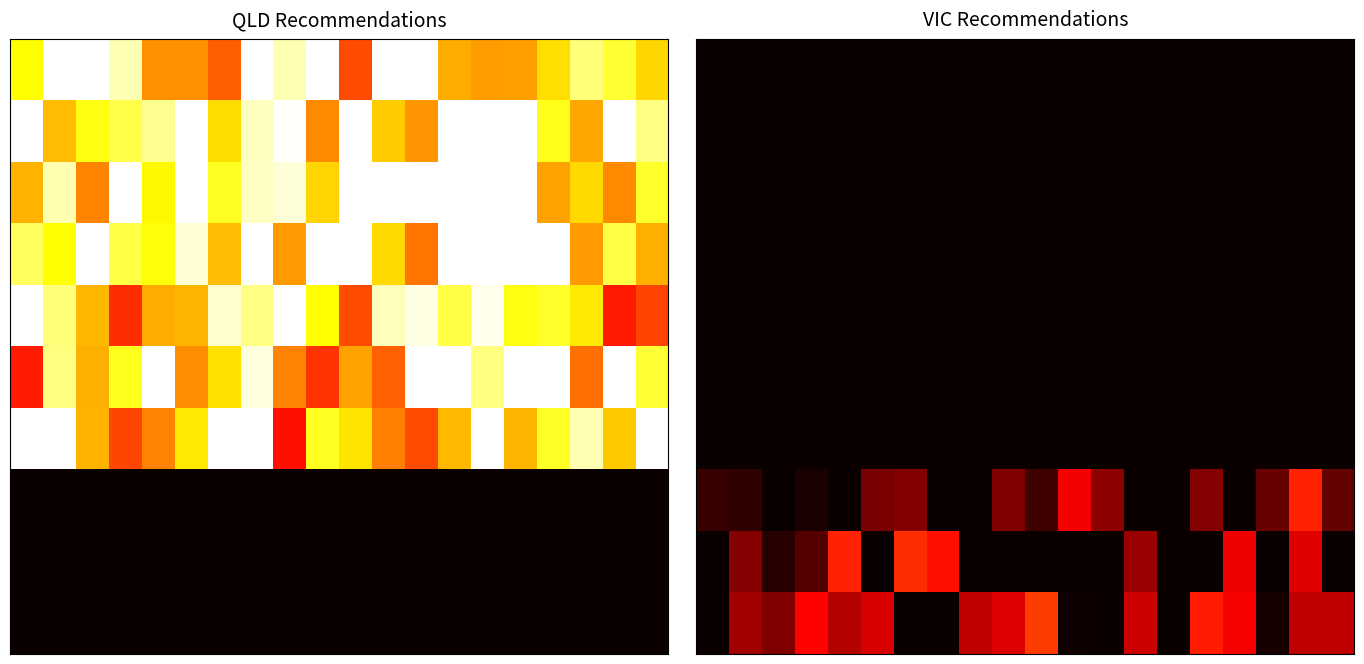

What is the total value across all series at 8?

6022.2